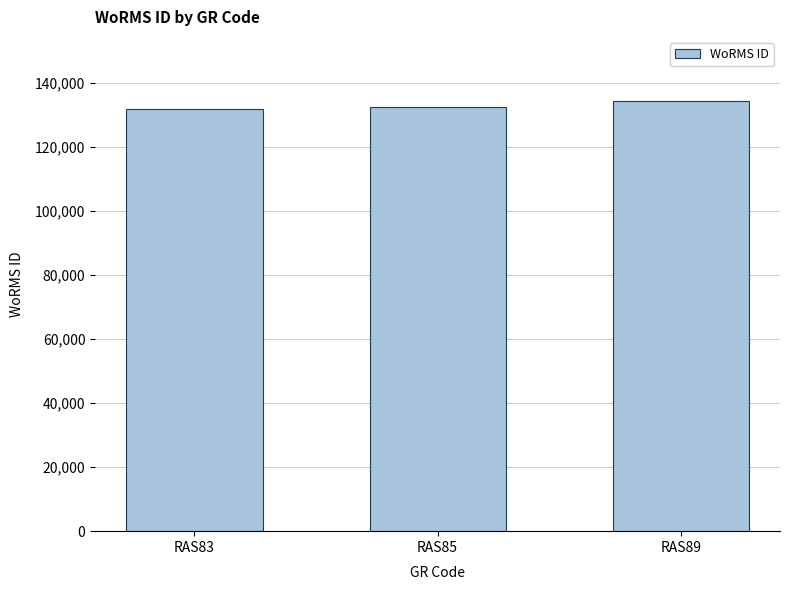

What is the sum of the values at RAS83 and RAS89?

266092